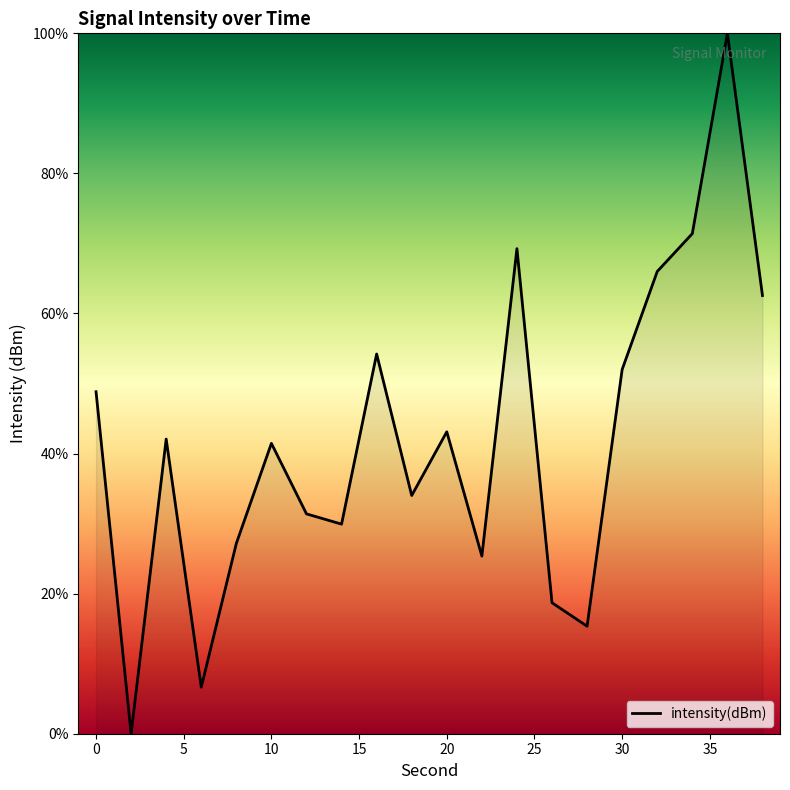

True or false: there are more than 0 points higher than both neighbors.

True